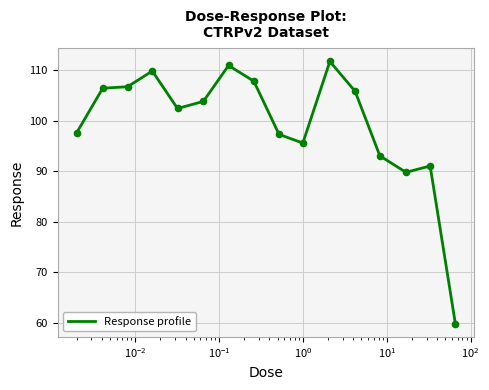

What is the smallest value displayed?

59.9